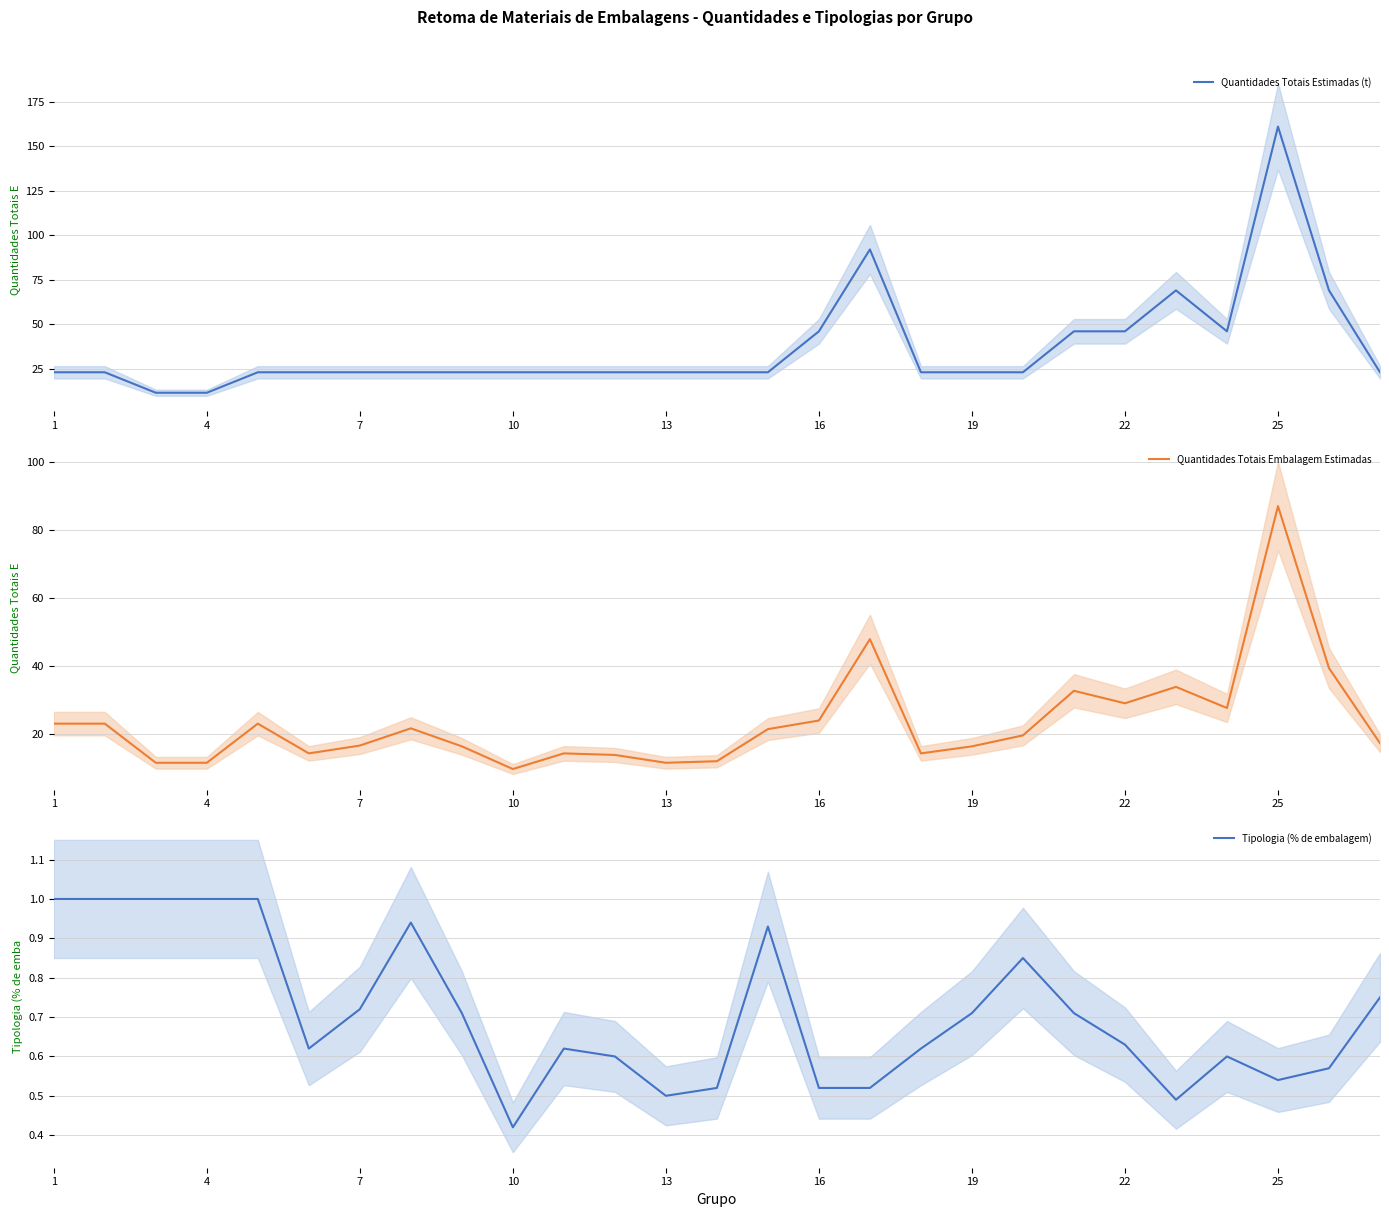

Rank the series by their maximum value, from highest to lowest.

Quantidades Totais Estimadas (t), Quantidades Totais Embalagem Estimadas, Tipologia (% de embalagem)